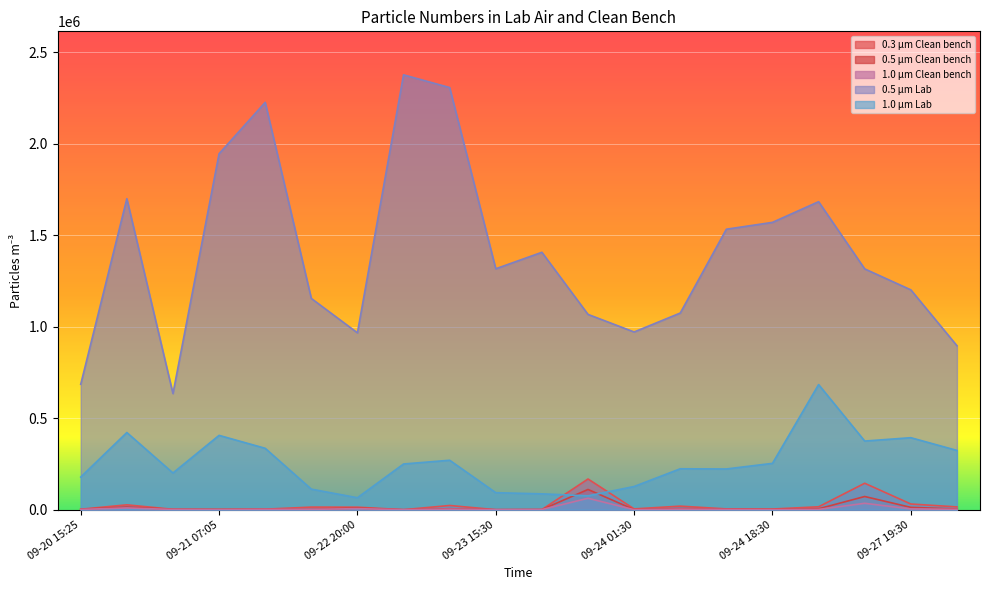

What value does the 1.0 µm Clean bench series have at 09-24 04:25?

2825.2